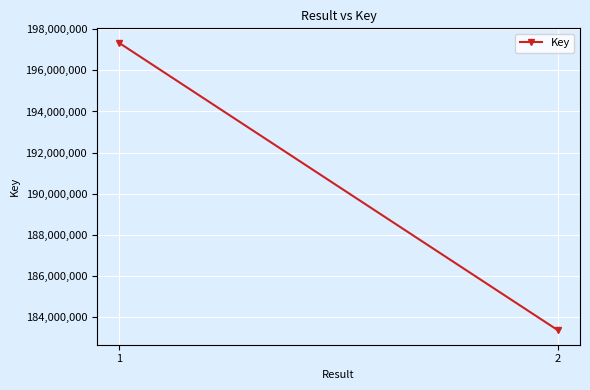

The chart shows a value of 197340591 at 1. True or false?

True